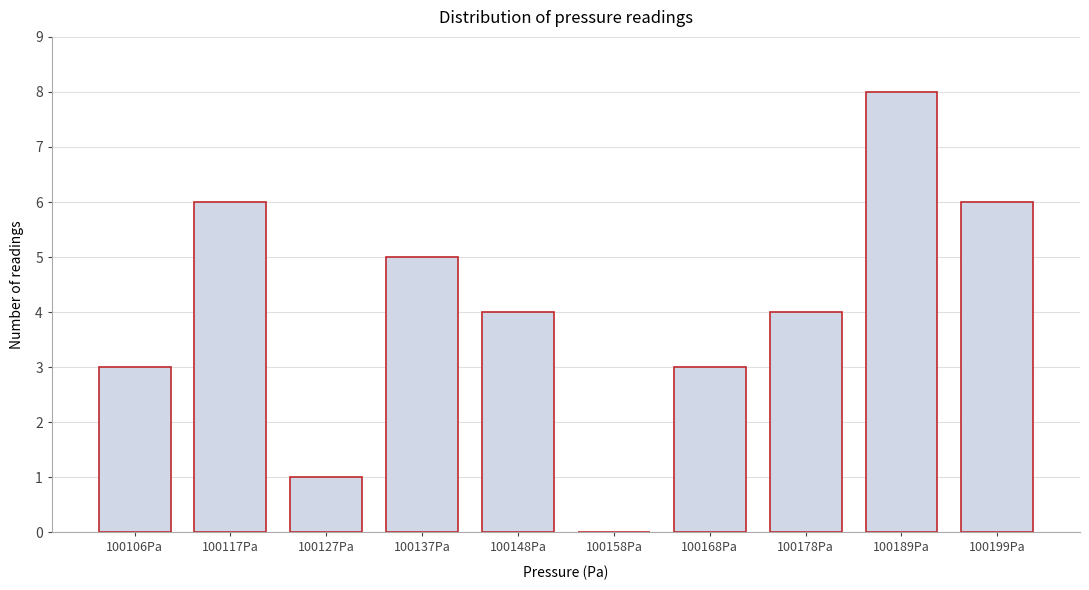

Reading left to right, extract all data points from this chart.

100106Pa=3	100117Pa=6	100127Pa=1	100137Pa=5	100148Pa=4	100158Pa=0	100168Pa=3	100178Pa=4	100189Pa=8	100199Pa=6